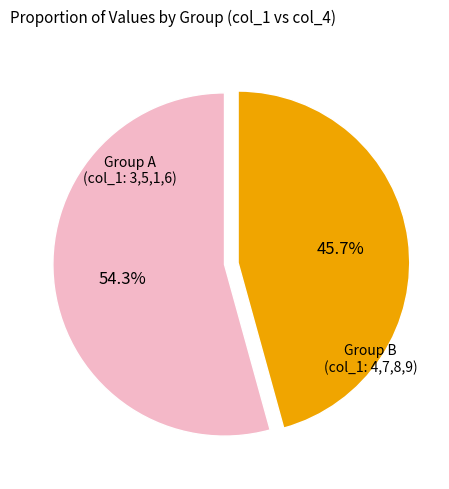

Rank the categories by value from lowest to highest.

Group B (col_1: 4,7,8,9), Group A (col_1: 3,5,1,6)